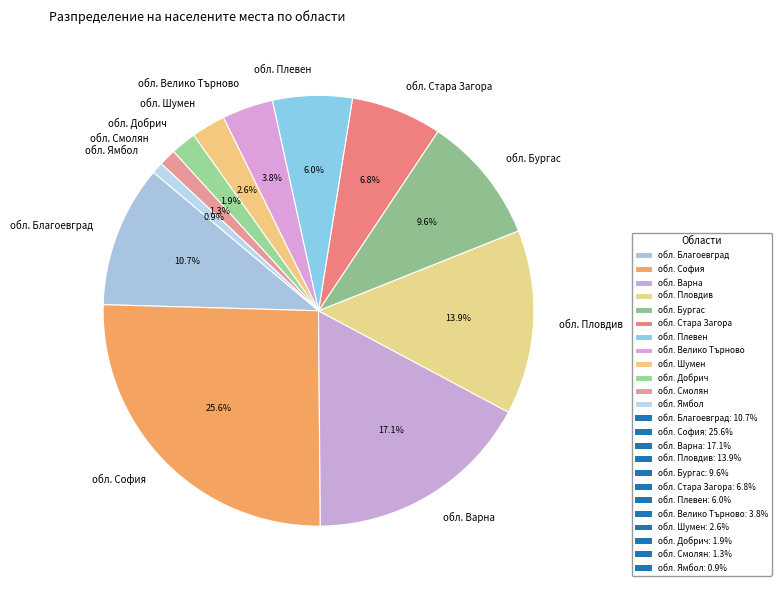

Combined, what portion of the pie is обл. Ямбол and обл. София?

26.4%